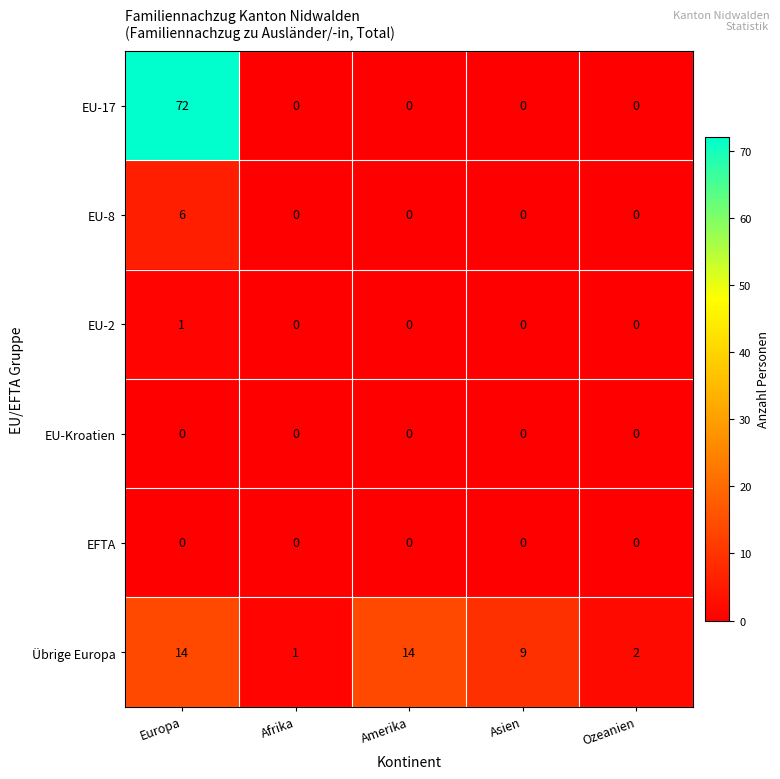

Which series has the largest total across all categories?

EU-17